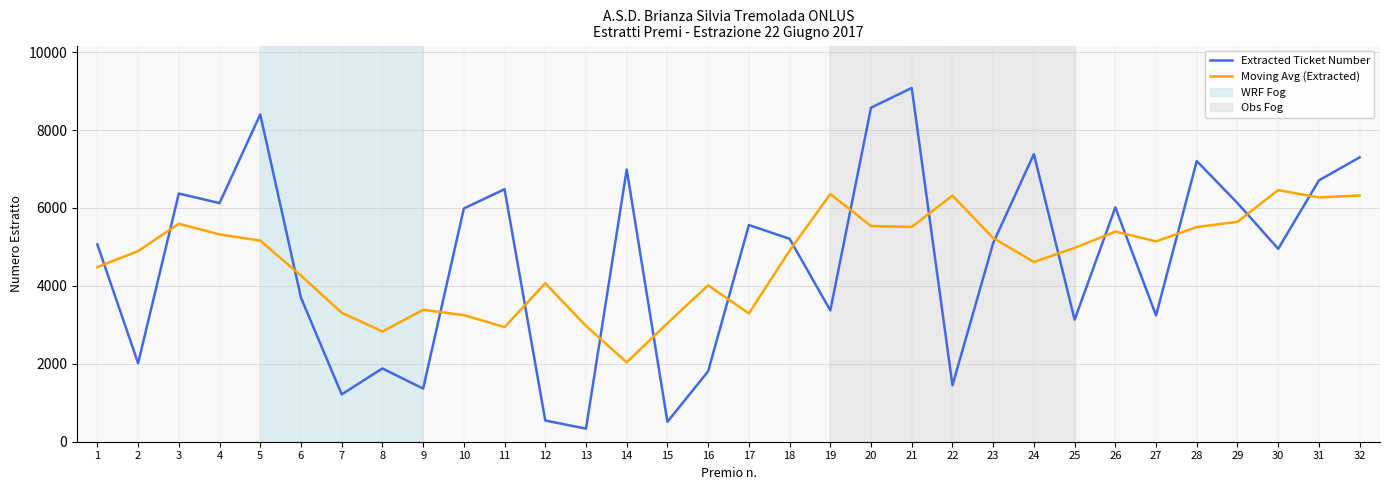

Is it true that Moving Avg (Extracted) equals 6457.8 at 30?

True